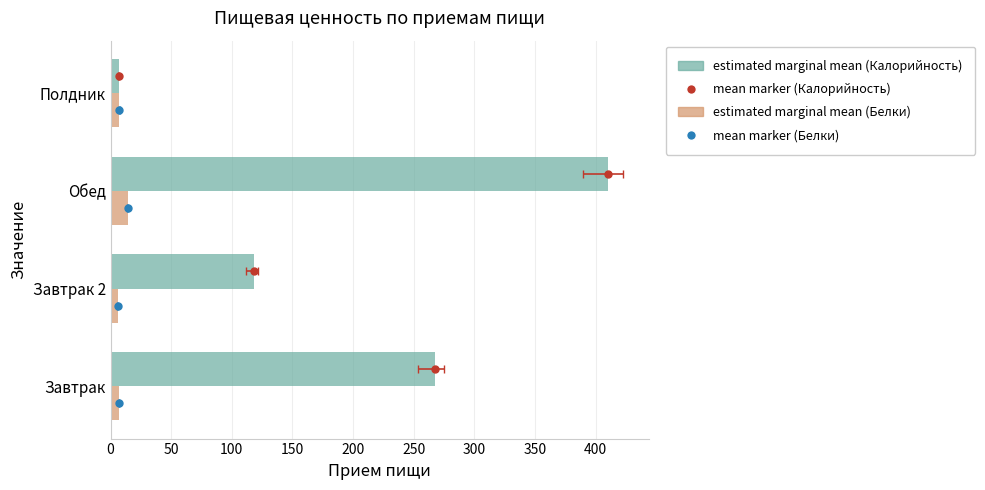

Which series has the widest spread of values?

Калорийность